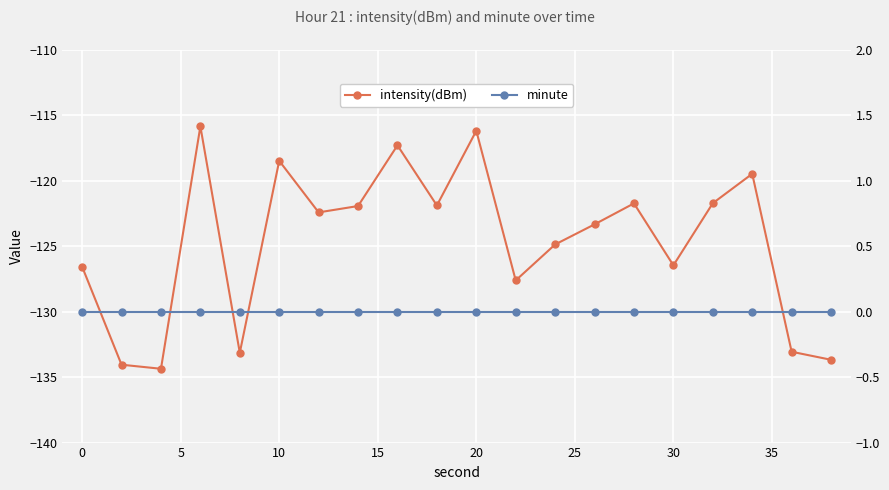

Reading left to right, extract all data points from this chart.

intensity(dBm): -126.6	-134.0	-134.4	-115.8	-133.1	-118.5	-122.4	-121.9	-117.3	-121.9	-116.2	-127.6	-124.9	-123.3	-121.7	-126.5	-121.7	-119.5	-133.1	-133.7
minute: 0.0	0.0	0.0	0.0	0.0	0.0	0.0	0.0	0.0	0.0	0.0	0.0	0.0	0.0	0.0	0.0	0.0	0.0	0.0	0.0